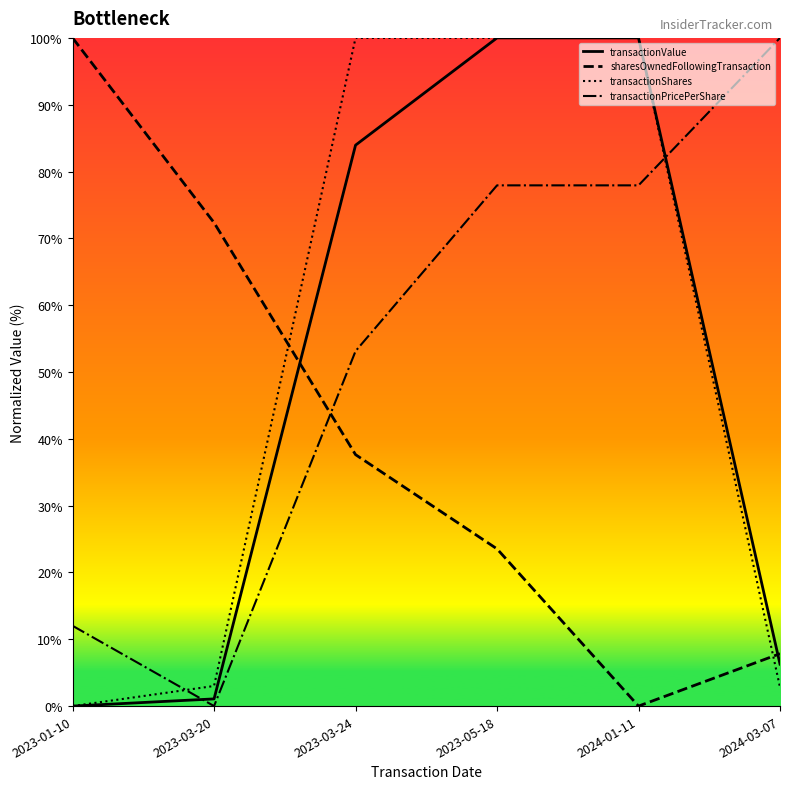

Where is transactionValue nearest to the value 50?

2023-03-24